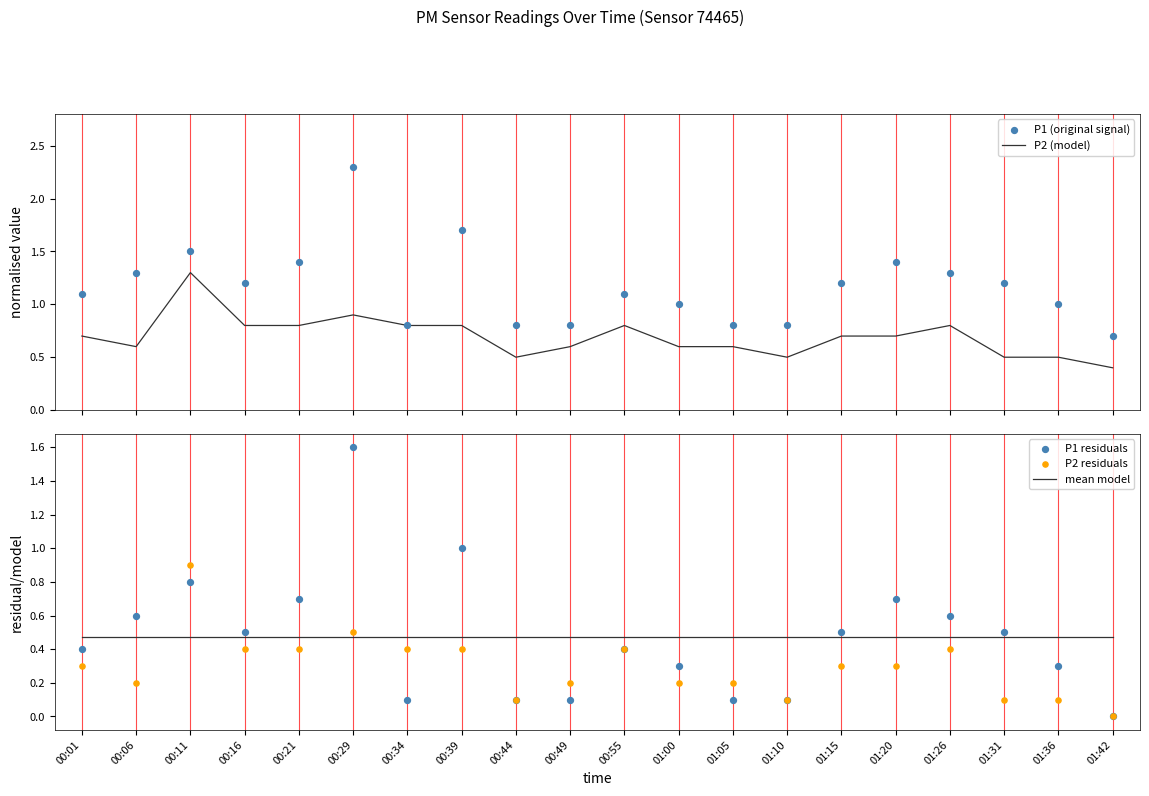

Which series has the largest Y range (max minus min)?

P1 (original signal)